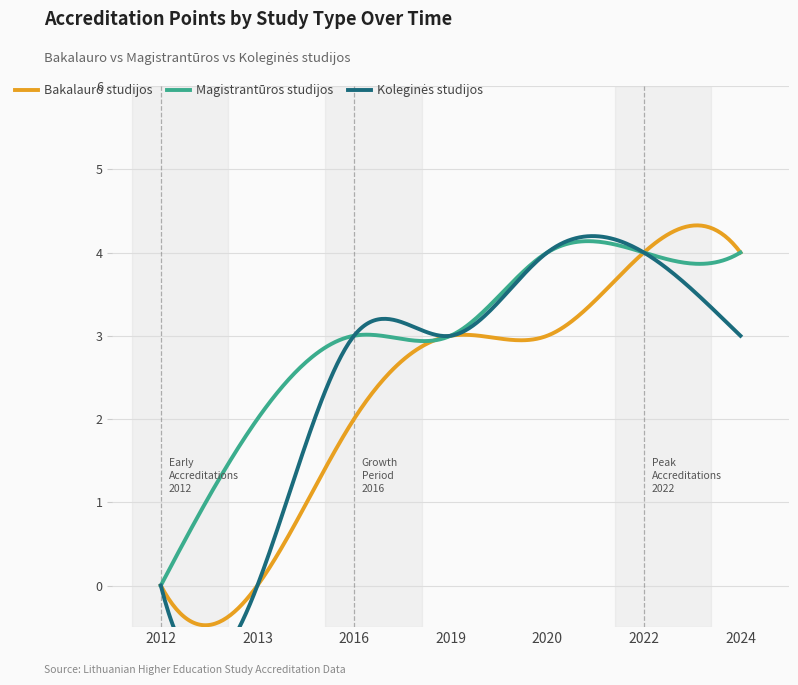

How many data points in Koleginės studijos are less than 3?

2